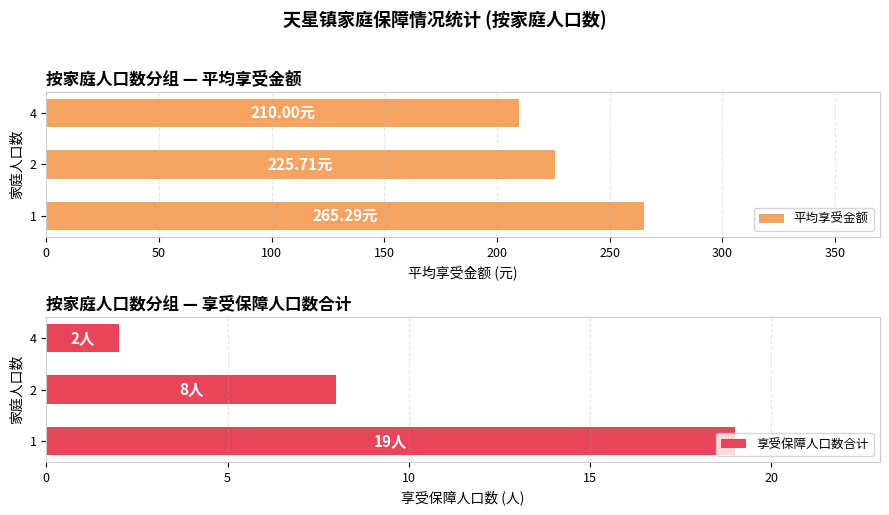

Which category has the lowest value in the 享受保障人口数合计 series?

4